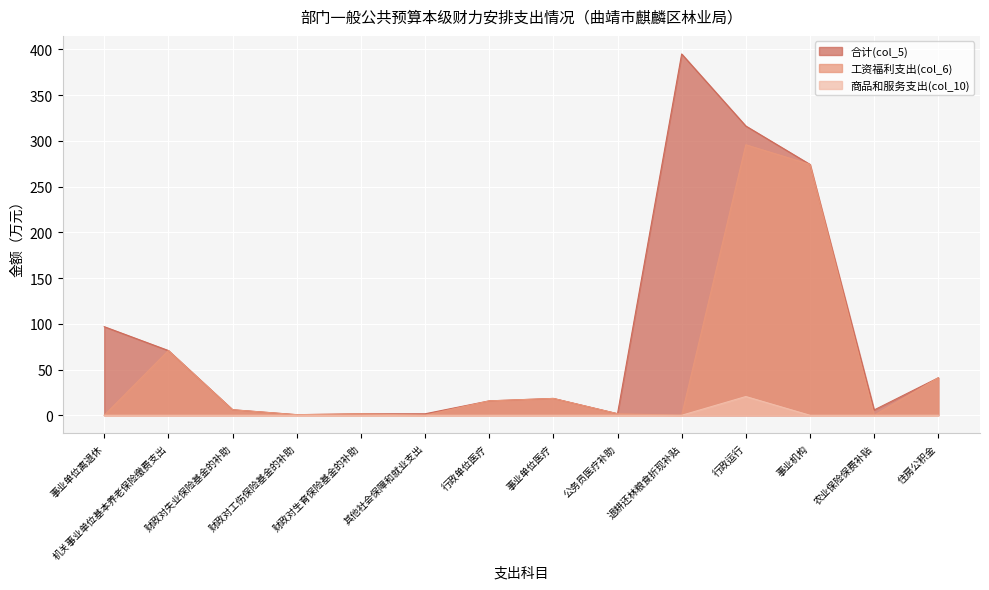

What is the label of the 4th point from the right?

行政运行